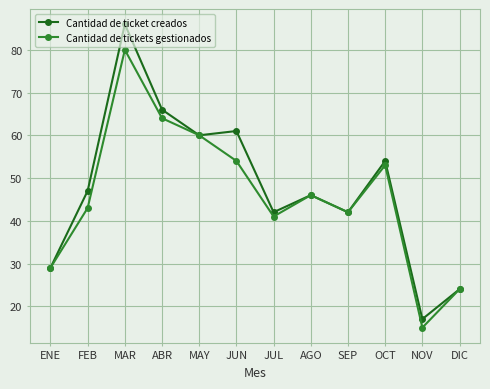

True or false: Cantidad de tickets gestionados has more than 0 interior local peaks.

True